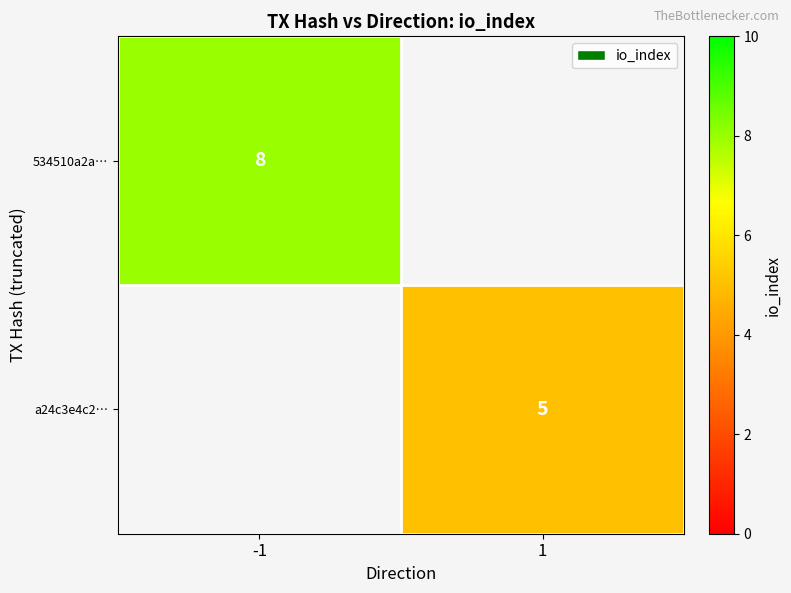

The value of 534510a2a… at -1 is 8. True or false?

True